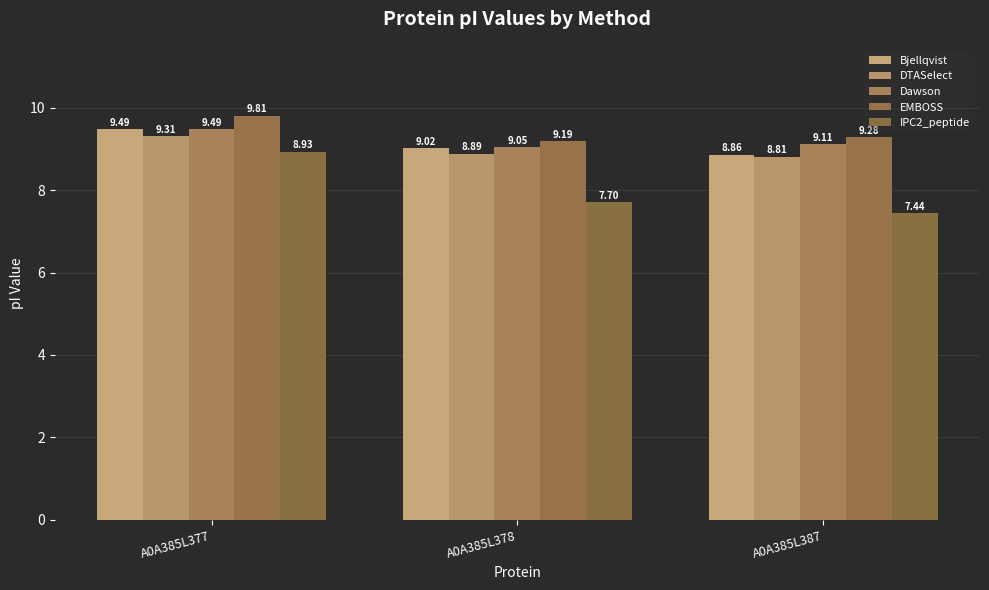

Which series has the largest total across all categories?

EMBOSS